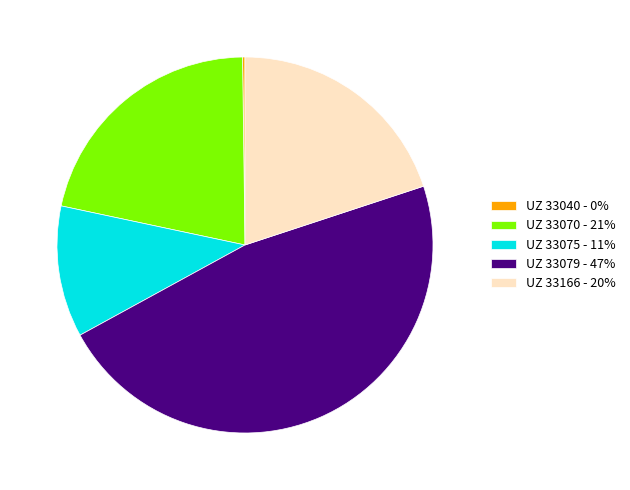

Is it true that UZ 33079 - 47% is 47% of the pie?

True